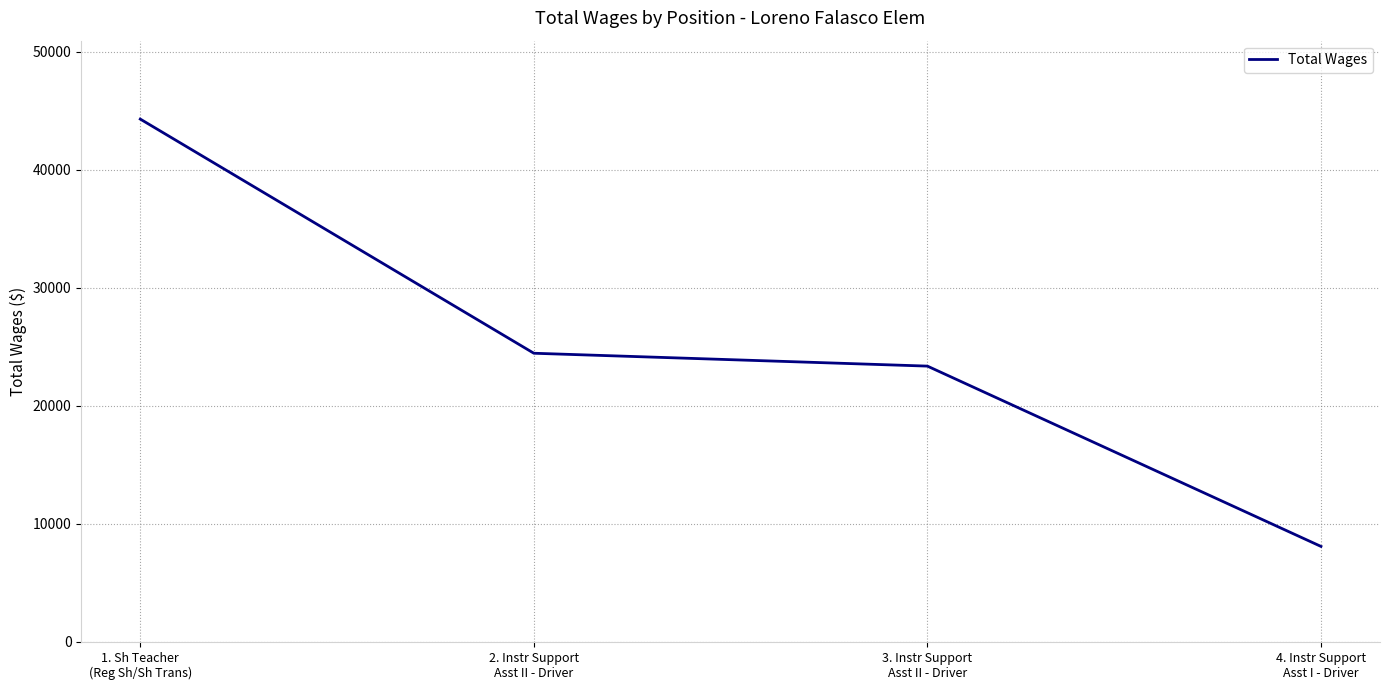

List the labels in order of value, smallest first.

4. Instr Support
Asst I - Driver, 3. Instr Support
Asst II - Driver, 2. Instr Support
Asst II - Driver, 1. Sh Teacher
(Reg Sh/Sh Trans)